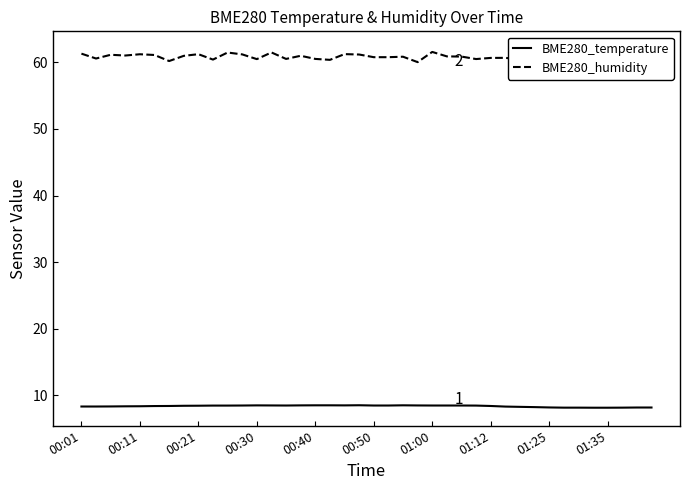

What is the total value across all series at 37?

70.1